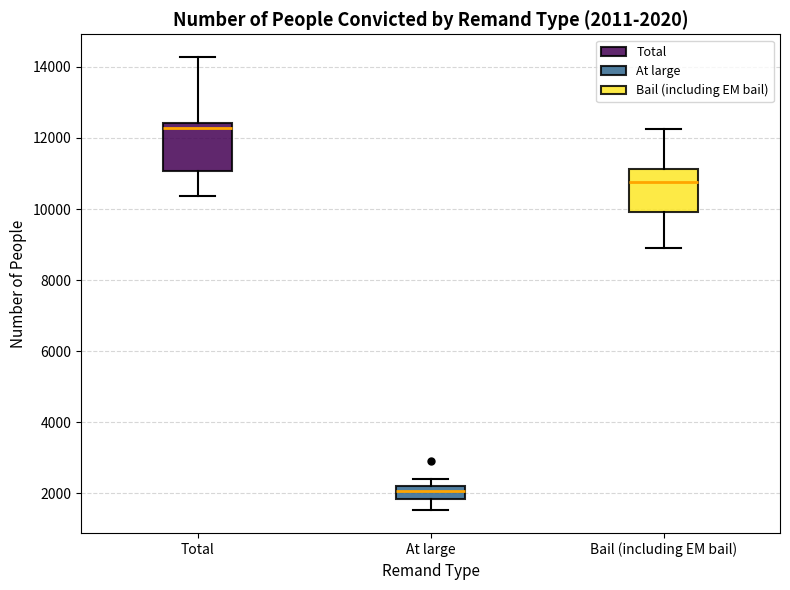

Which box has the highest median line?

Total